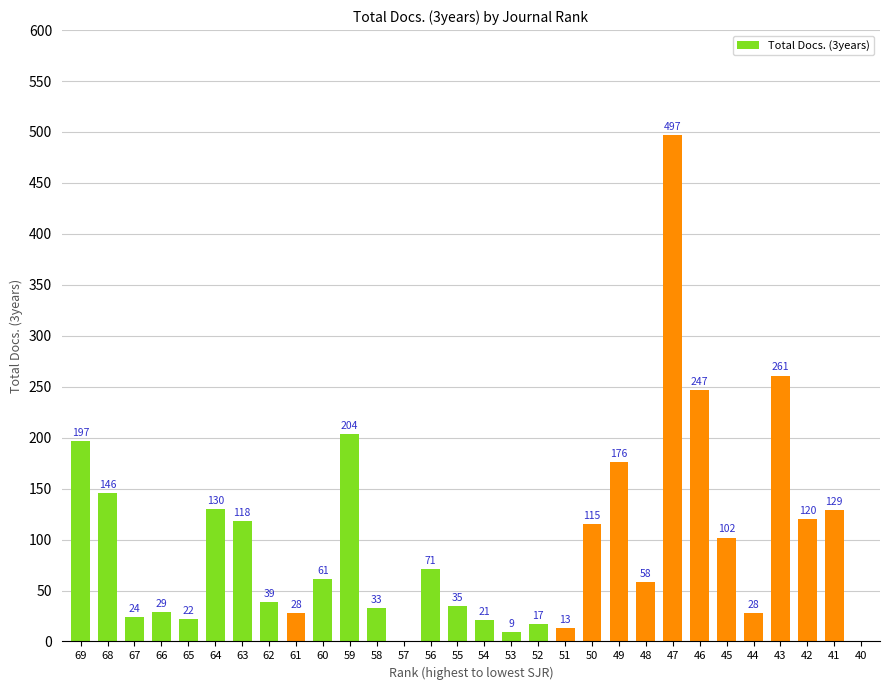

What is the average value?

98